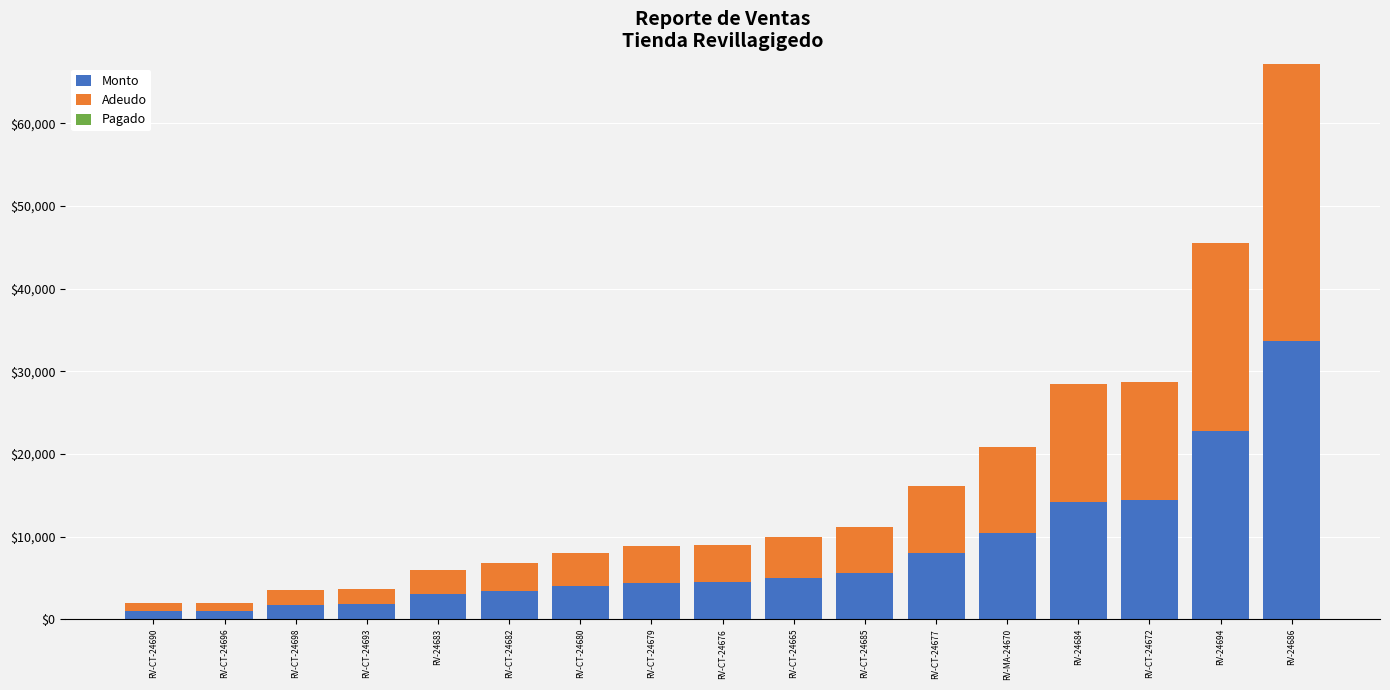

Read the Monto value at RV-CT-24690.

990.0